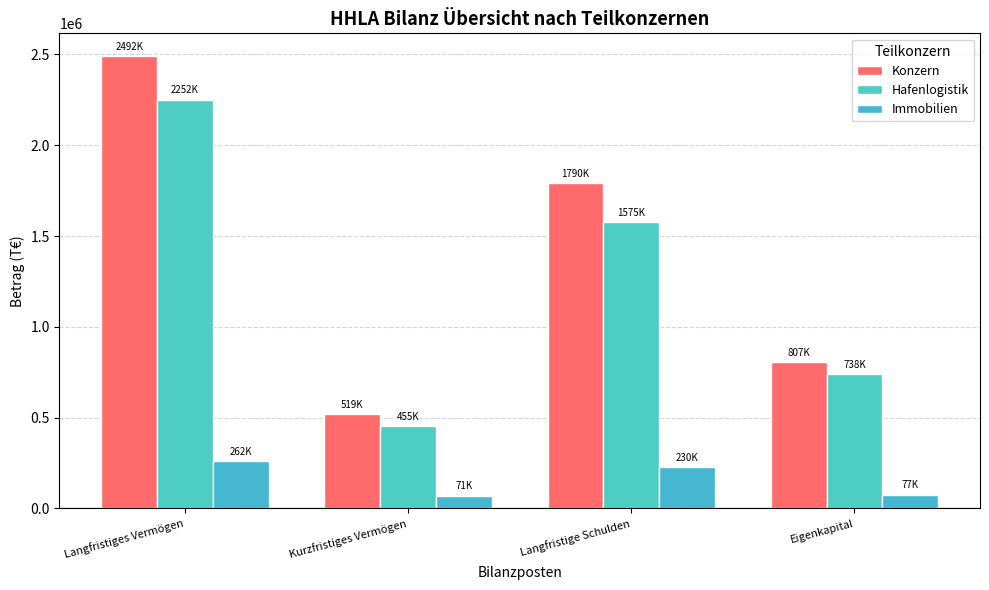

Reading right to left, extract all data points from this chart.

Konzern: Eigenkapital=807302	Langfristige Schulden=1789820	Kurzfristiges Vermögen=518573	Langfristiges Vermögen=2491599
Hafenlogistik: Eigenkapital=738106	Langfristige Schulden=1575257	Kurzfristiges Vermögen=454824	Langfristiges Vermögen=2251612
Immobilien: Eigenkapital=76547	Langfristige Schulden=229682	Kurzfristiges Vermögen=70877	Langfristiges Vermögen=262457